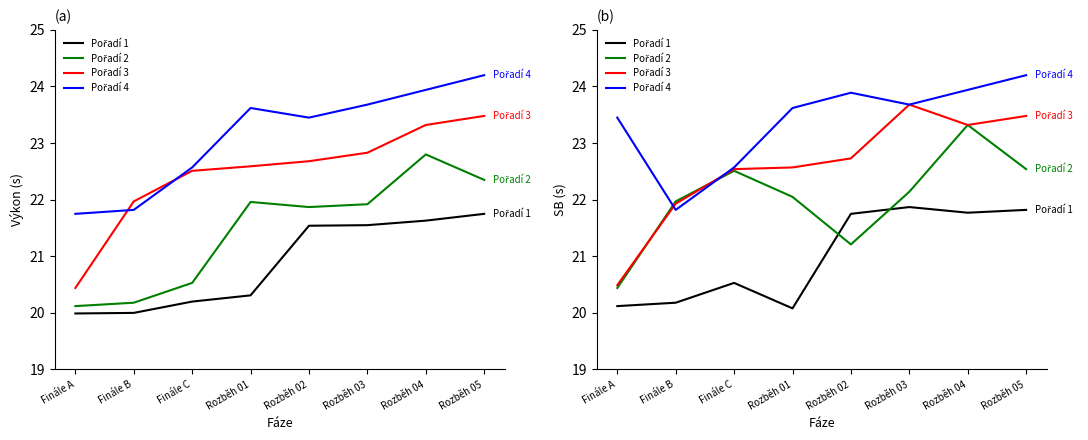

Which category has the lowest value in the Pořadí 3 series?

Finále A